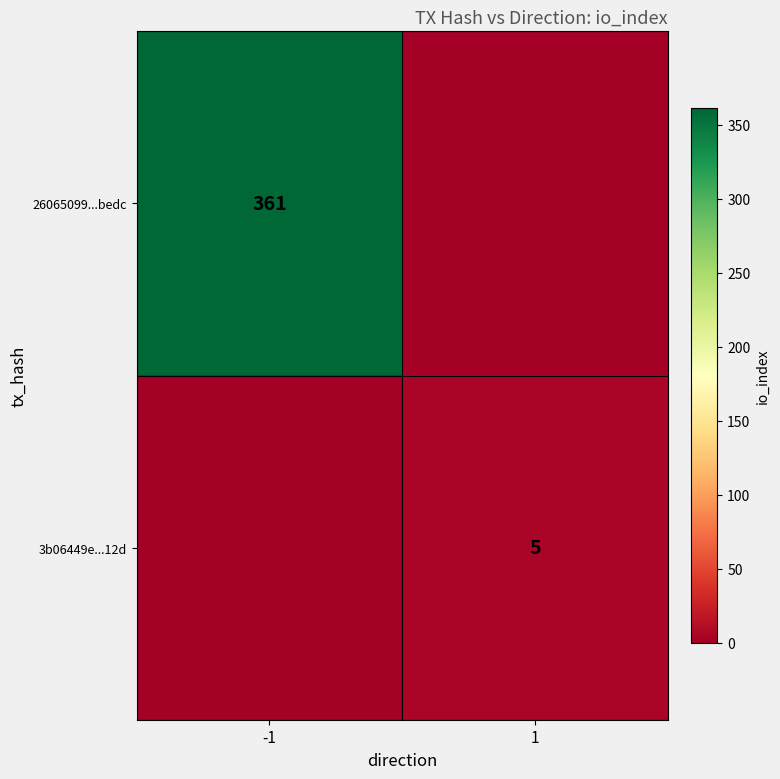

The value of 26065099...bedc at -1 is 361. True or false?

True